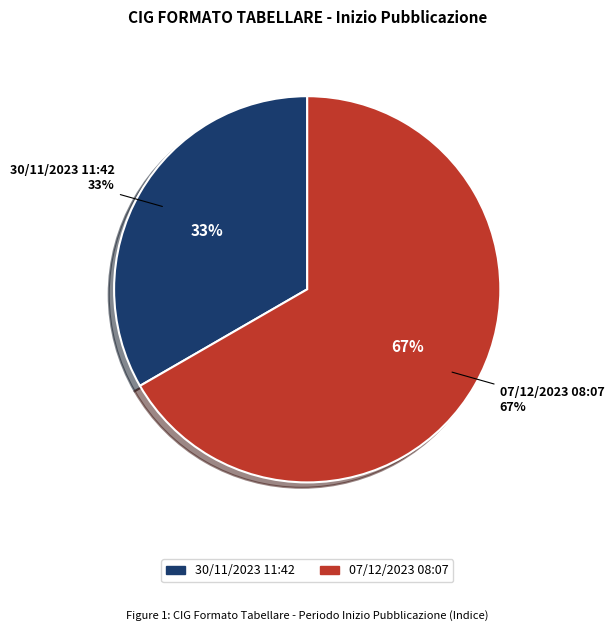

Which slice is the smallest?

30/11/2023 11:42